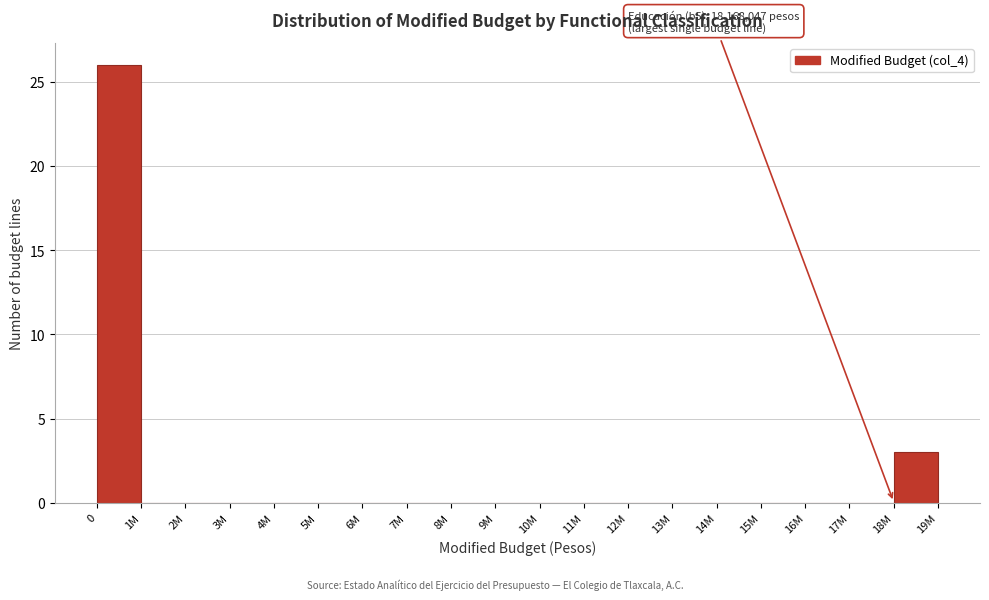

Reading left to right, what are all the values shown in this chart?

0=26	1M=0	2M=0	3M=0	4M=0	5M=0	6M=0	7M=0	8M=0	9M=0	10M=0	11M=0	12M=0	13M=0	14M=0	15M=0	16M=0	17M=0	18M=3